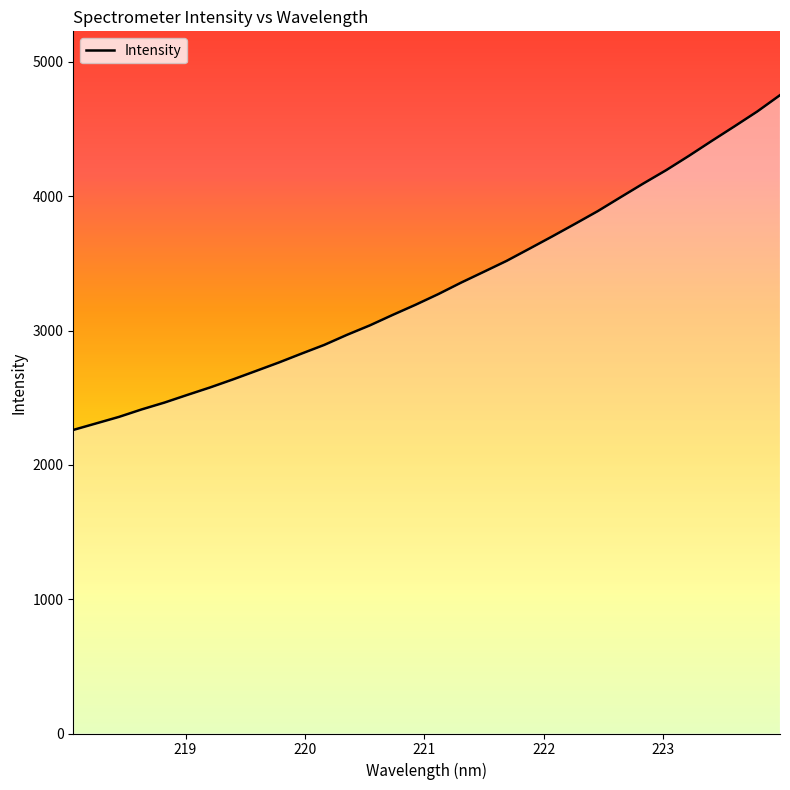

What is the difference between the maximum and minimum values?

2492.2